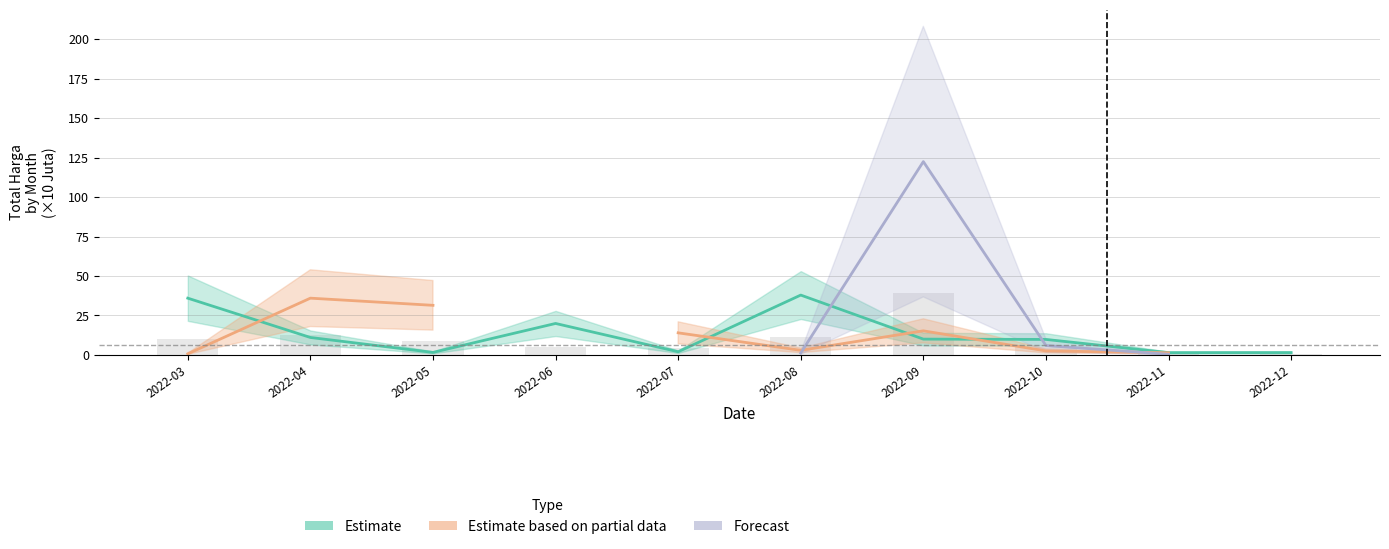

List the series in order of their peak value, lowest first.

Estimate based on partial data, Estimate, Forecast